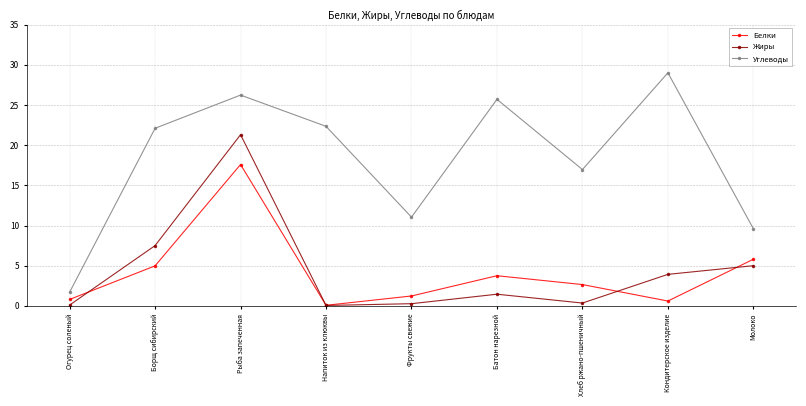

Is it true that Белки equals 2.6 at Хлеб ржано-пшеничный?

True